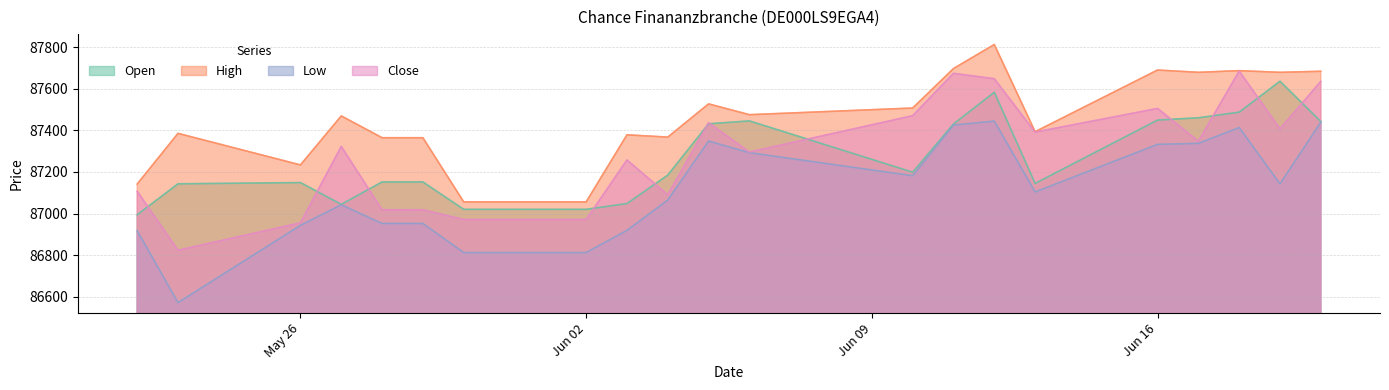

Is it true that Low equals 87293 at 06.06.2025?

True